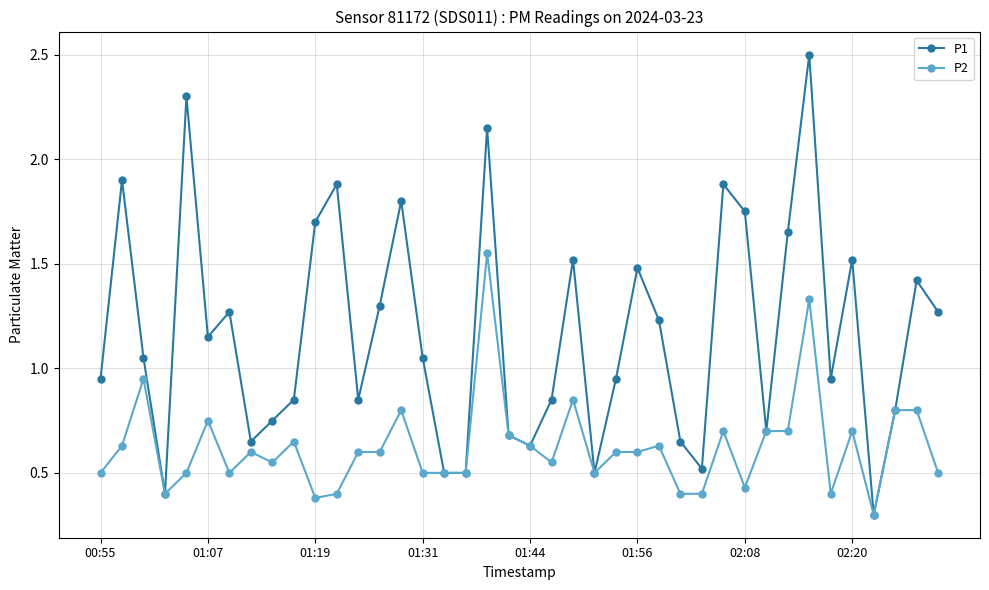

How many lines are shown in the chart?

2